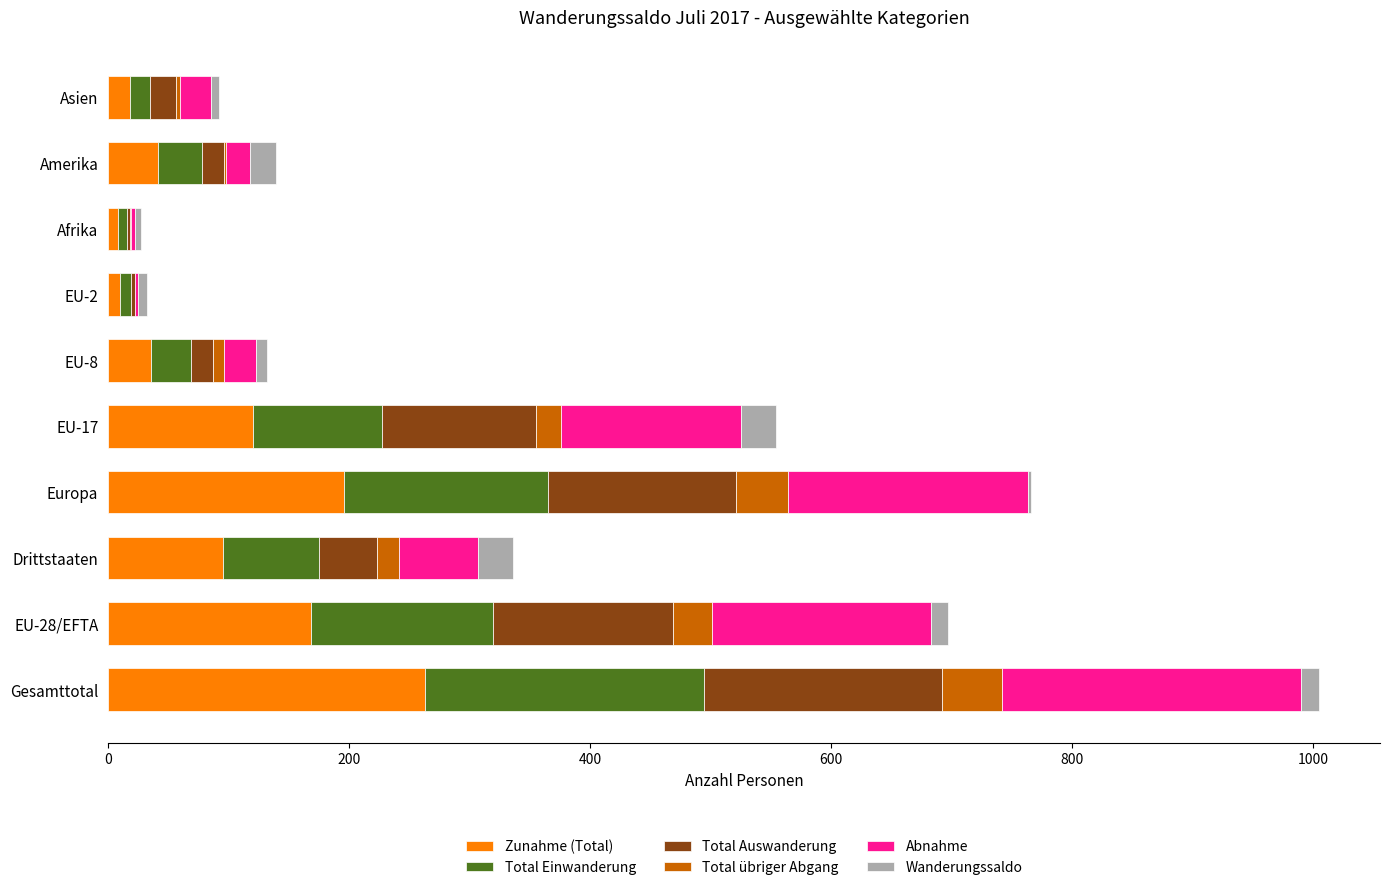

What is the maximum value for Zunahme (Total)?

263